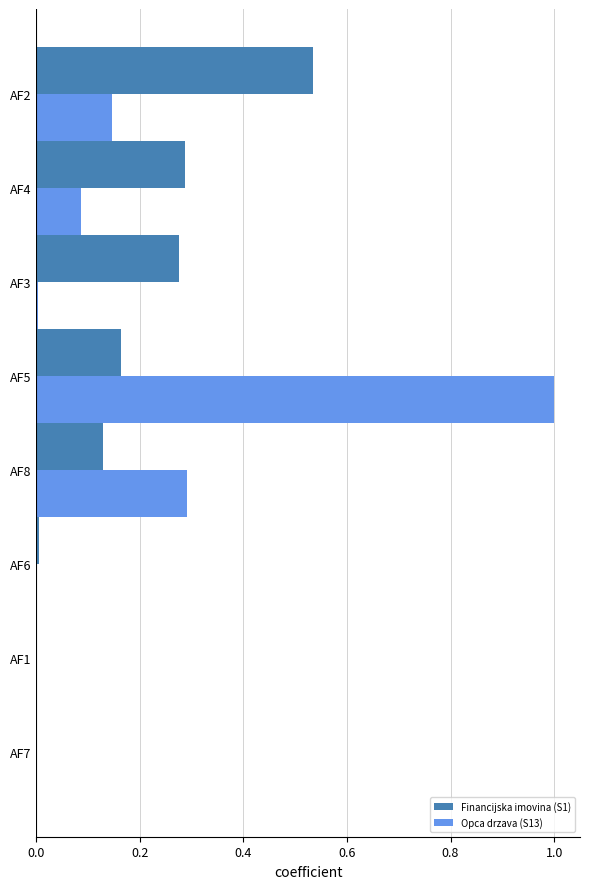

The value of Financijska imovina (S1) at AF2 is 0.8. True or false?

False